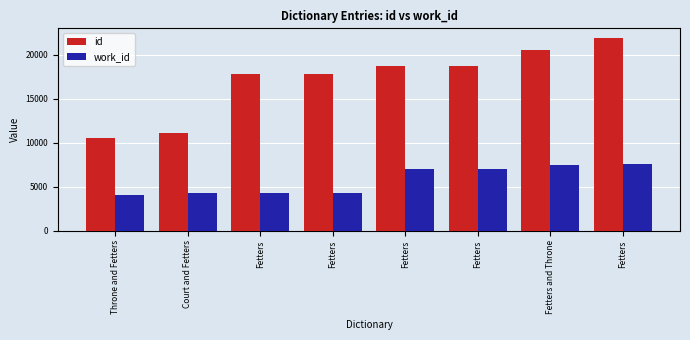

What is the sum of all id values?

137123